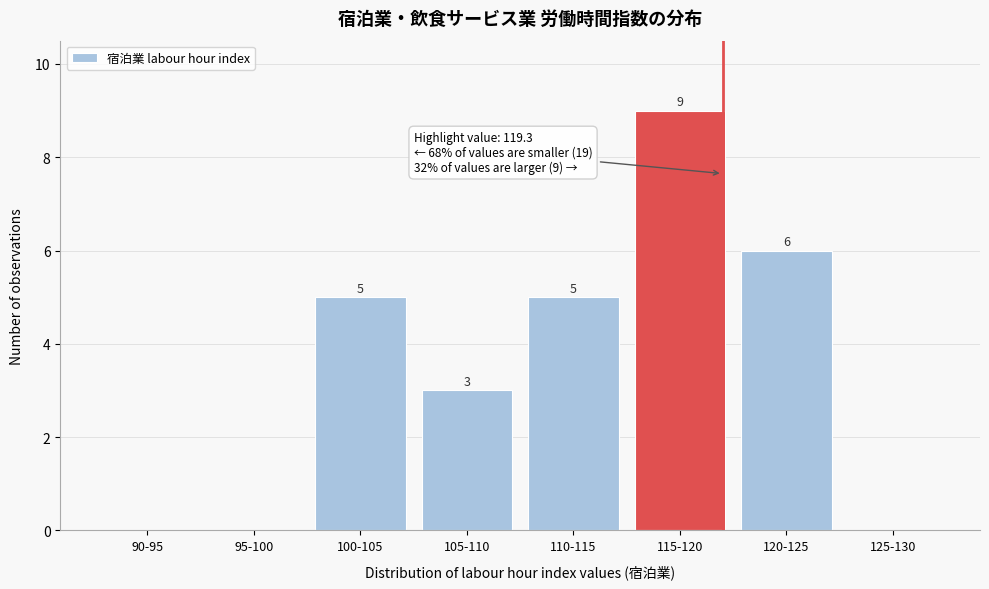

Reading left to right, list all the values displayed in this chart.

90-95=0	95-100=0	100-105=5	105-110=3	110-115=5	115-120=9	120-125=6	125-130=0